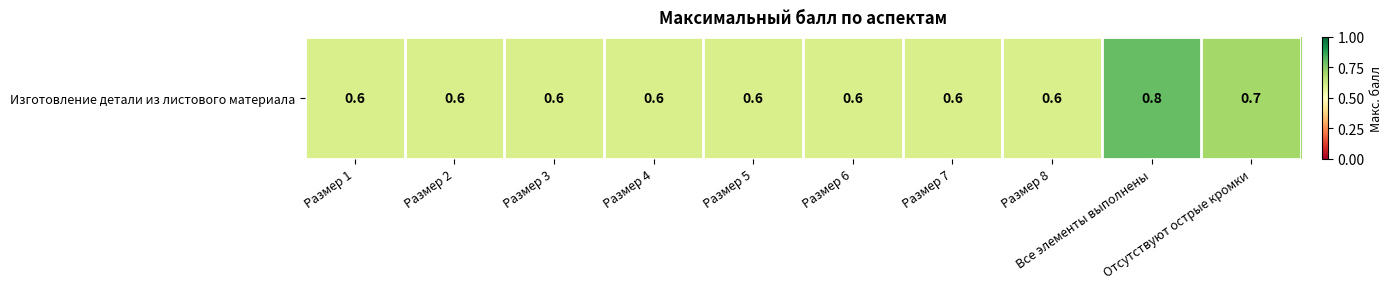

What is the greatest value displayed?

0.8